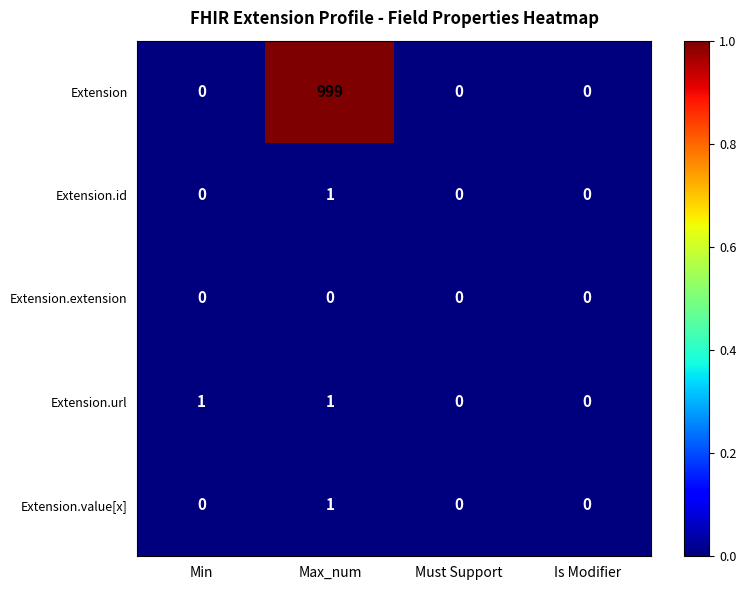

Reading right to left, transcribe all the data shown in this chart.

Extension: Is Modifier=0	Must Support=0	Max_num=999	Min=0
Extension.id: Is Modifier=0	Must Support=0	Max_num=1	Min=0
Extension.extension: Is Modifier=0	Must Support=0	Max_num=0	Min=0
Extension.url: Is Modifier=0	Must Support=0	Max_num=1	Min=1
Extension.value[x]: Is Modifier=0	Must Support=0	Max_num=1	Min=0